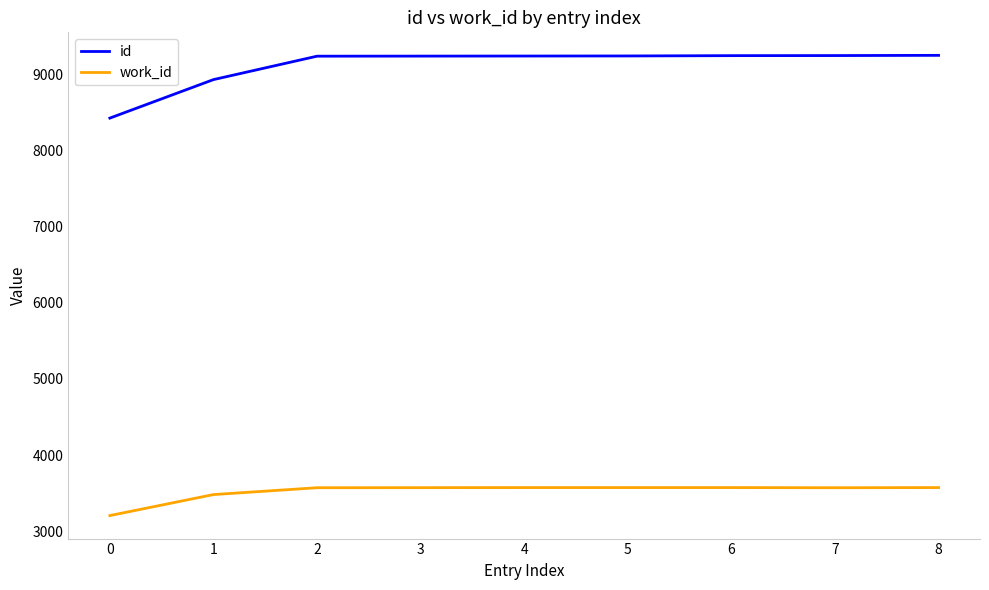

What is the sum of the work_id values at 7 and 3?

7141